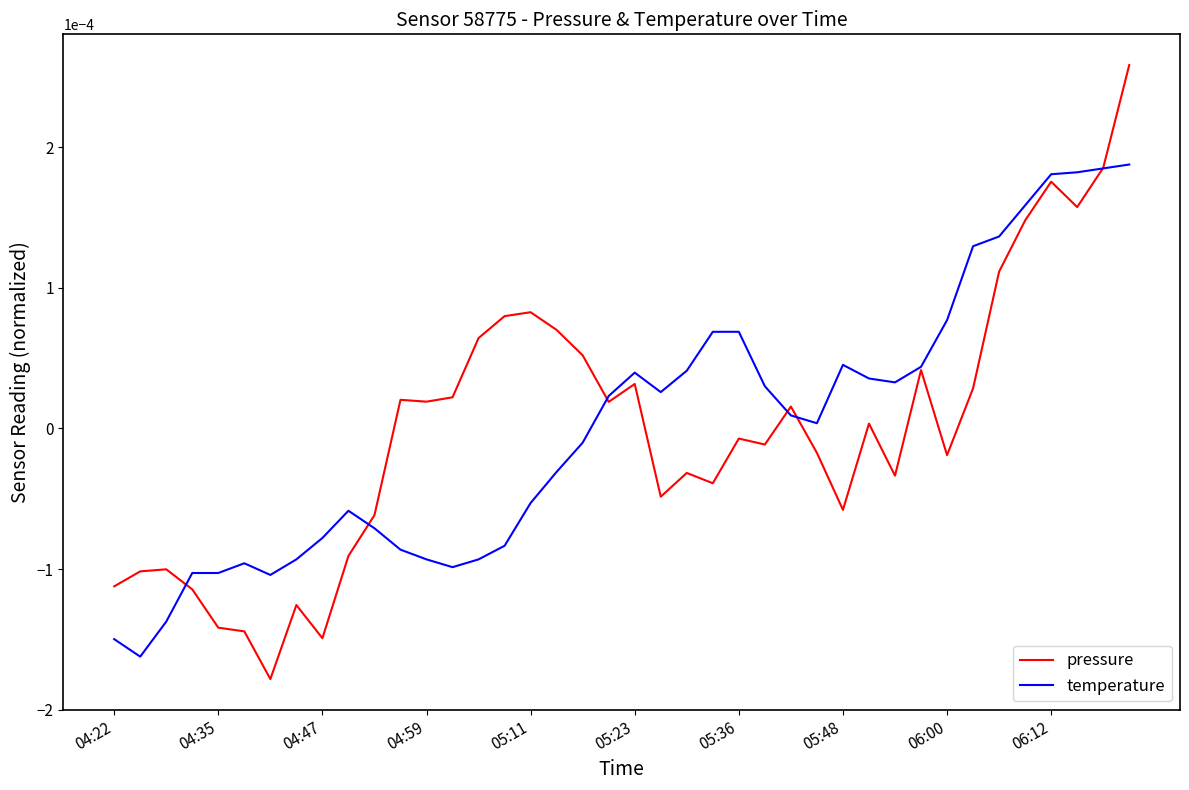

Which series has the largest range (max minus min)?

pressure